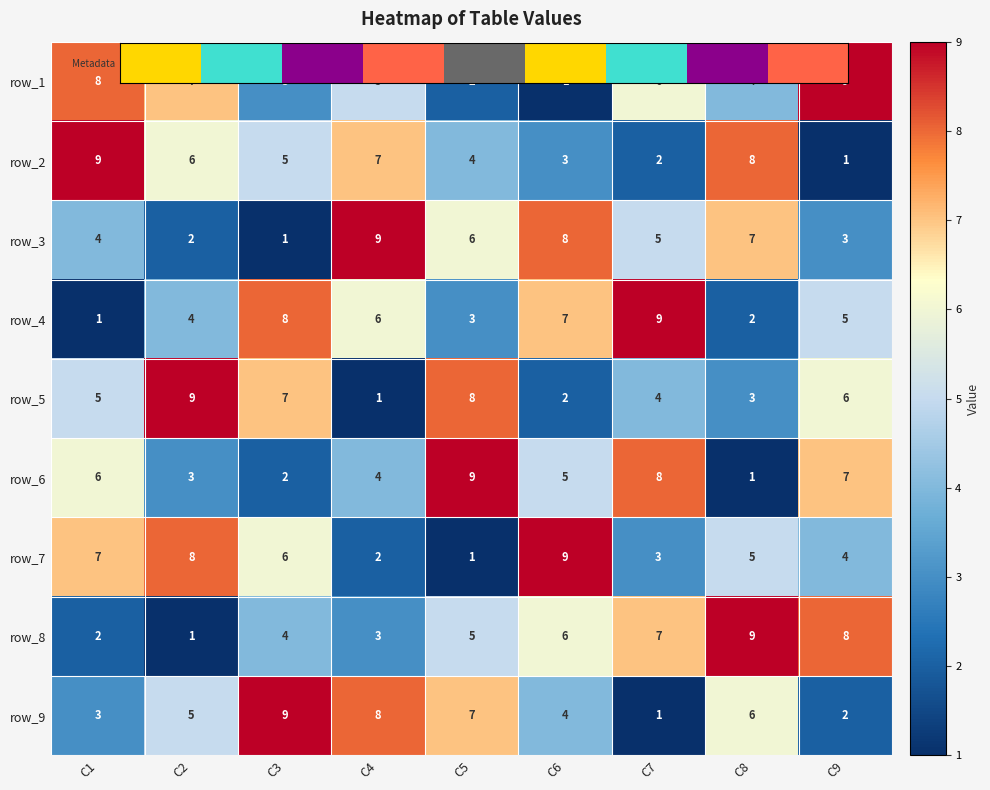

List the labels in order of row_1 value, largest first.

C9, C1, C2, C7, C4, C8, C3, C5, C6